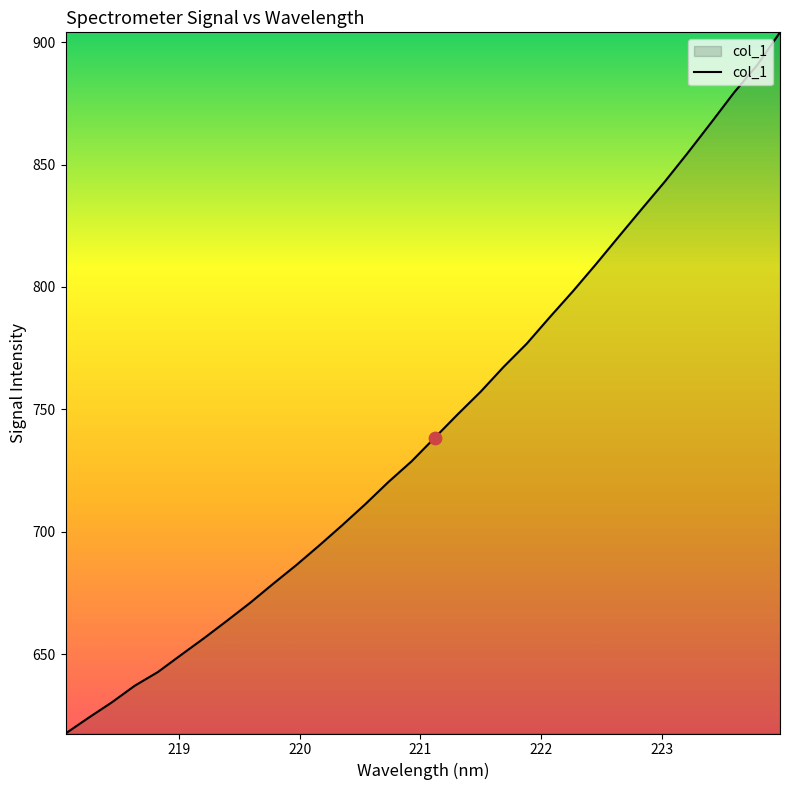

What is the minimum value shown in the chart?

617.6